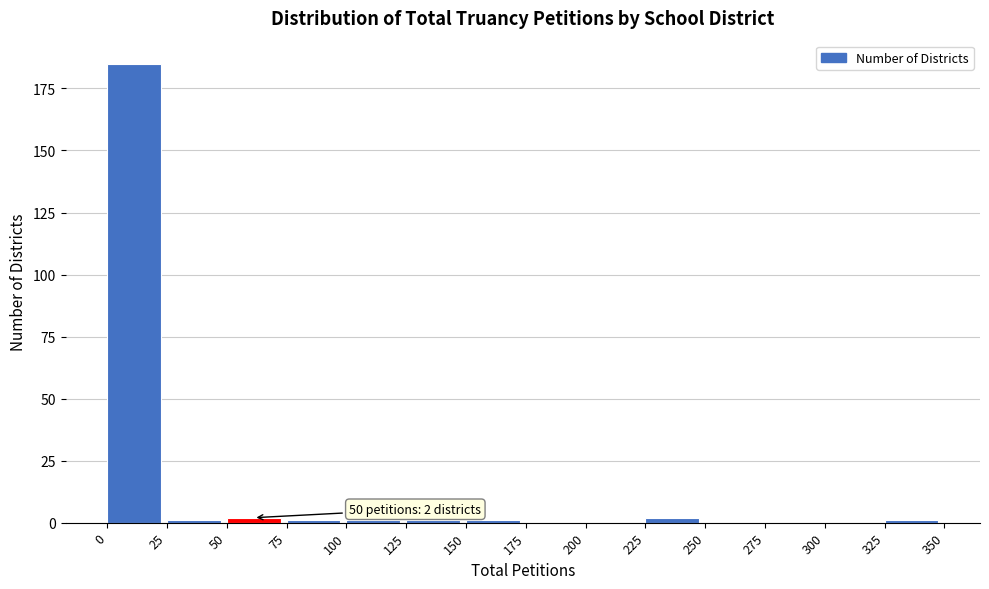

Which range on the x-axis has the tallest bar?

0 to 25